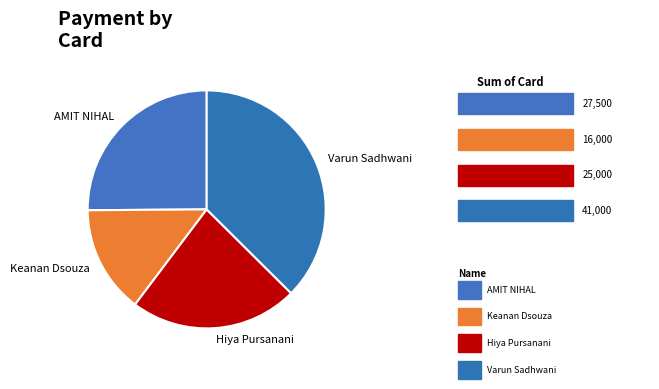

Do Varun Sadhwani and Keanan Dsouza together represent more than half of the pie?

Yes